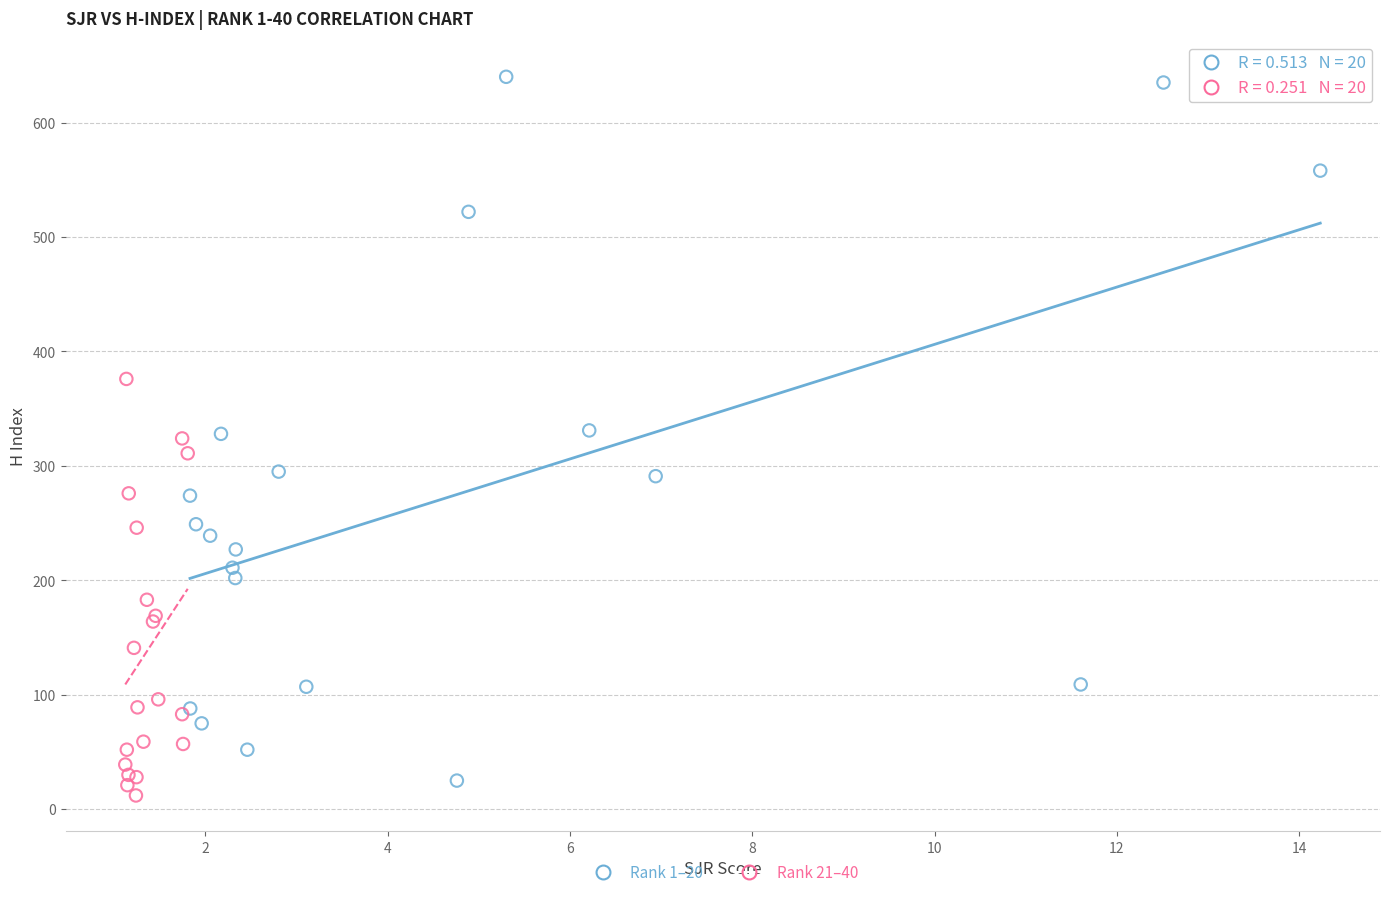

Which series has the widest spread of Y values?

Rank 1–20